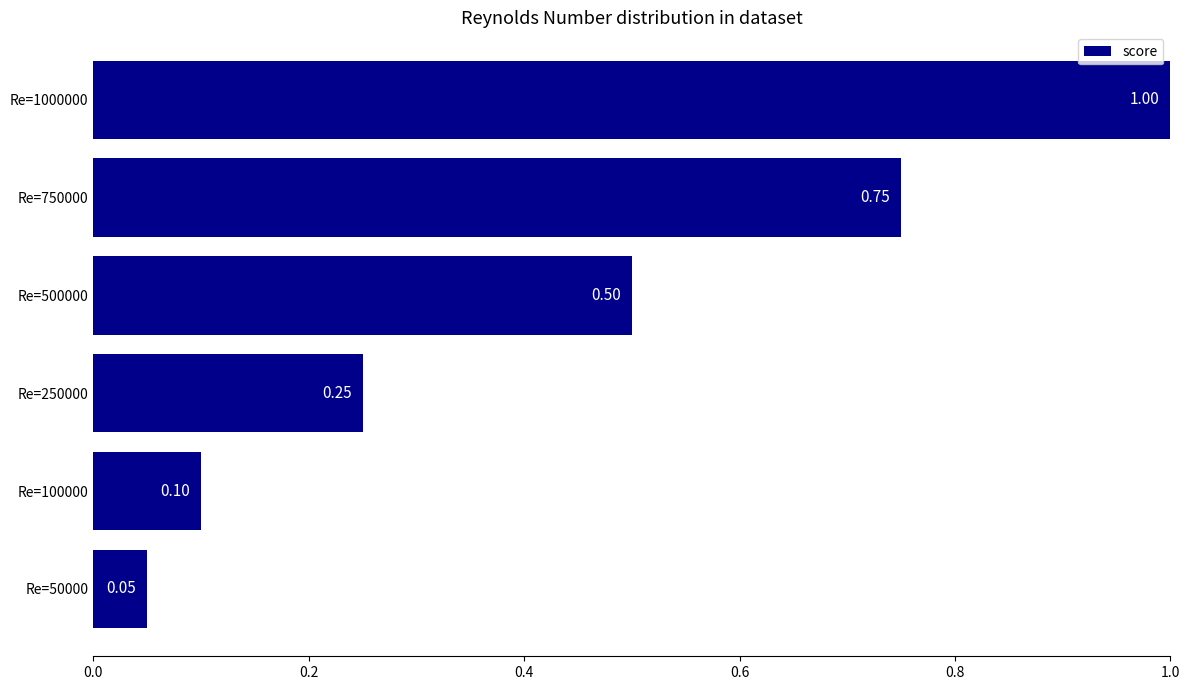

What is the change in value from Re=50000 to Re=250000?

+0.2